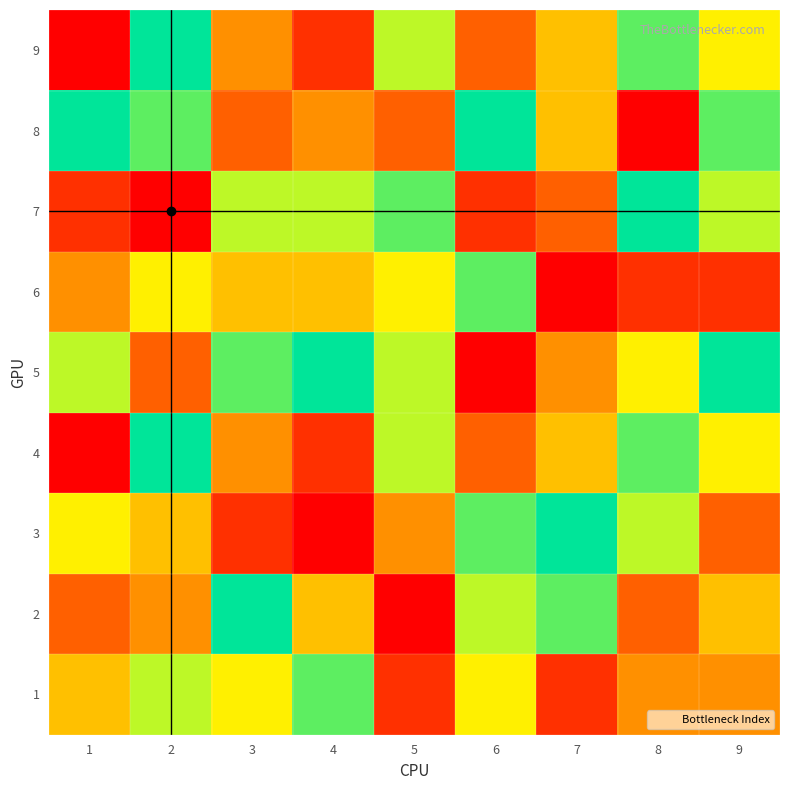

Rank the series by their maximum value, from highest to lowest.

9, 8, 7, 5, 4, 3, 2, 6, 1